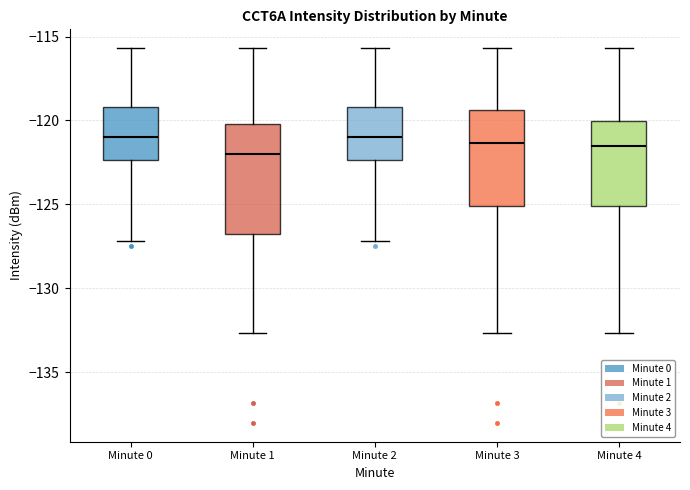

Reading left to right, read every box against the y-axis: the position of its median line, the range the box covers, and the ends of its whiskers. The values are not printed on the chart, so give them approximately, as read against the axis.

Minute 0: median -121.0, box -122.5 to -119.0, whiskers -127.0 to -115.5
Minute 1: median -122.0, box -127.0 to -120.0, whiskers -132.5 to -115.5
Minute 2: median -121.0, box -122.5 to -119.0, whiskers -127.0 to -115.5
Minute 3: median -121.5, box -125.0 to -119.5, whiskers -132.5 to -115.5
Minute 4: median -121.5, box -125.0 to -120.0, whiskers -132.5 to -115.5